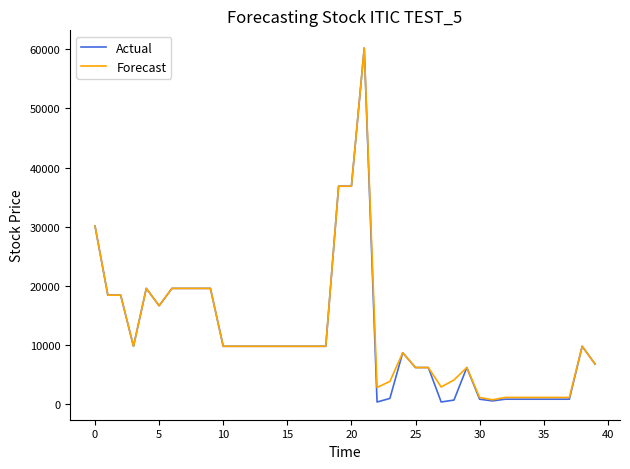

Which series has the largest range (max minus min)?

Actual